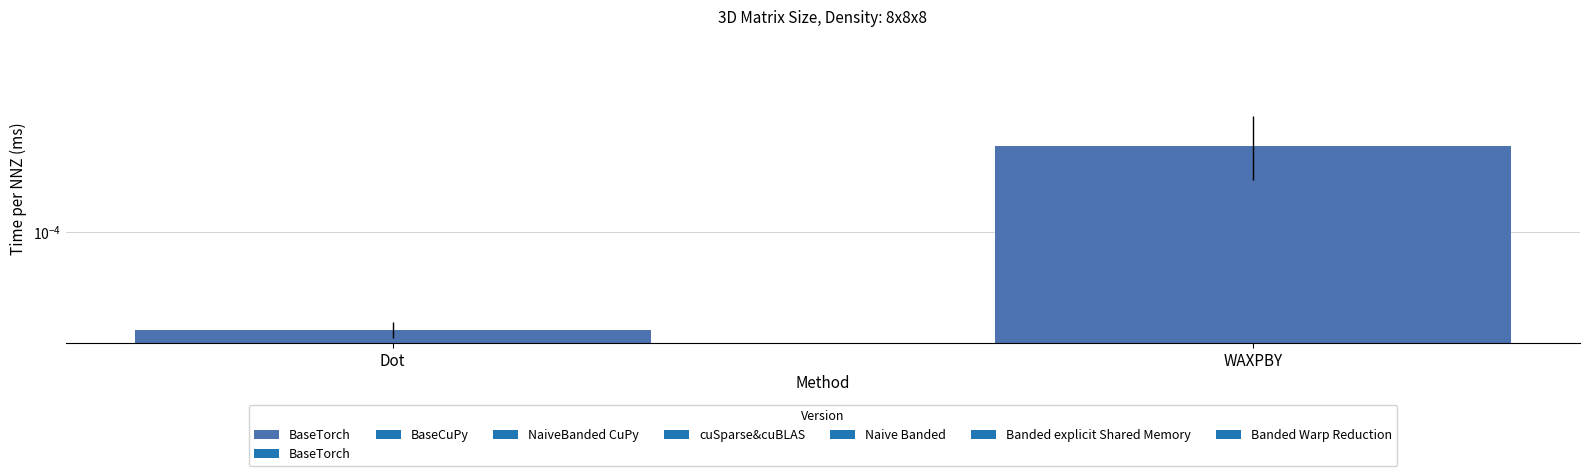

Does the chart contain stacked bars?

No